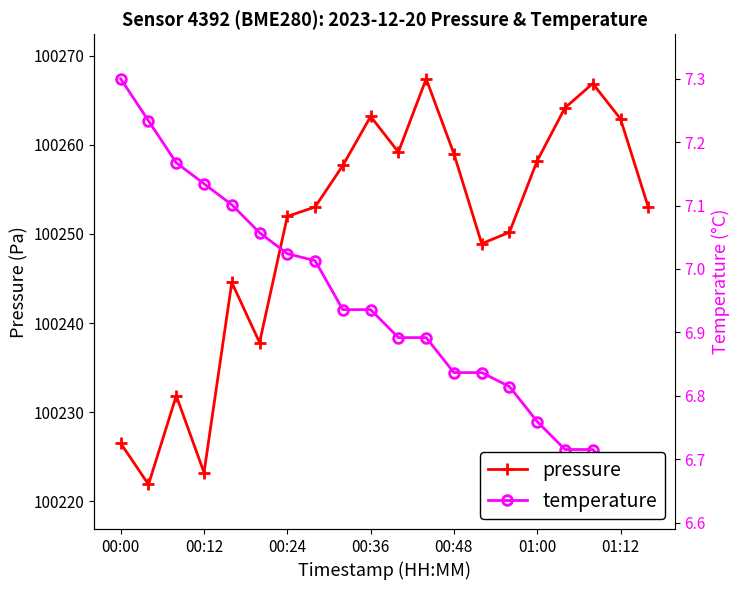

In pressure, how many points are lower than both neighbors (excluding endpoints)?

5